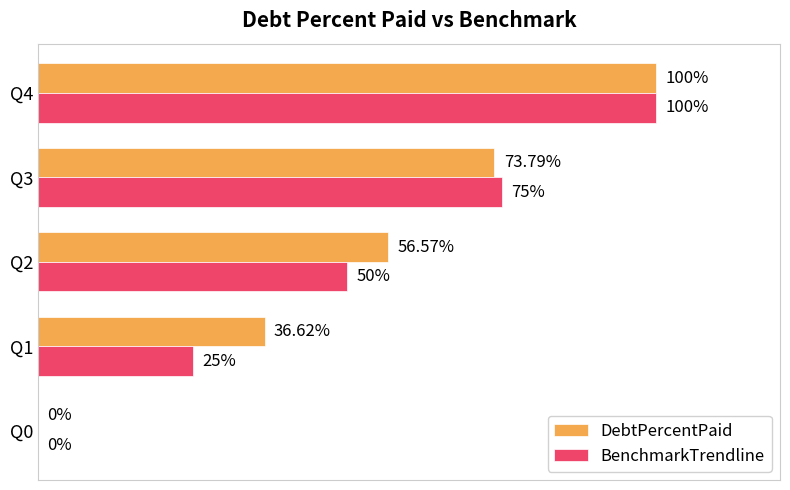

Which series changed the most between Q2 and Q3?

BenchmarkTrendline